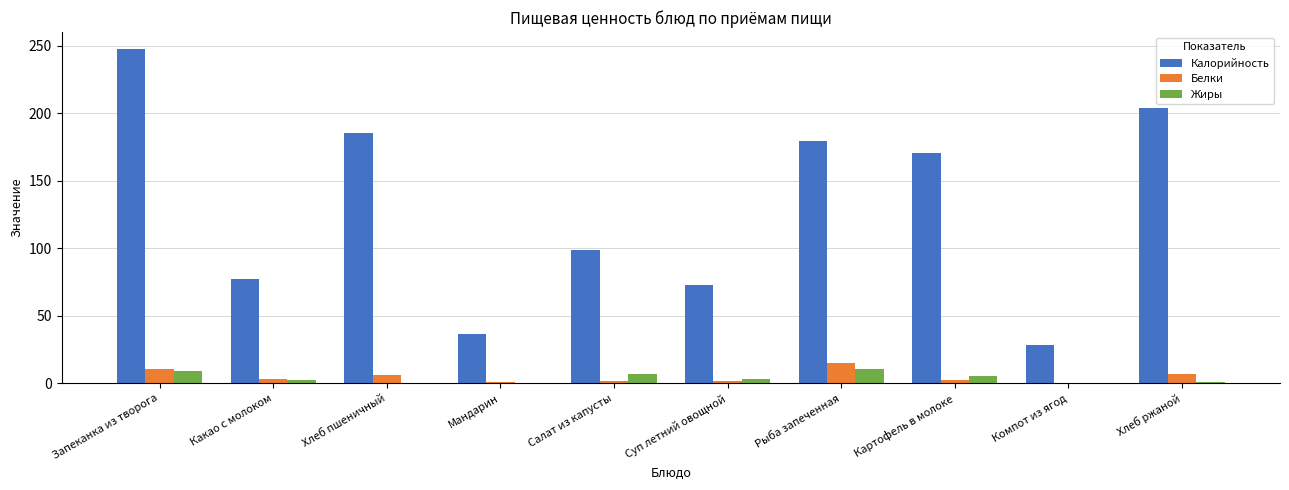

How many groups of bars are there?

10